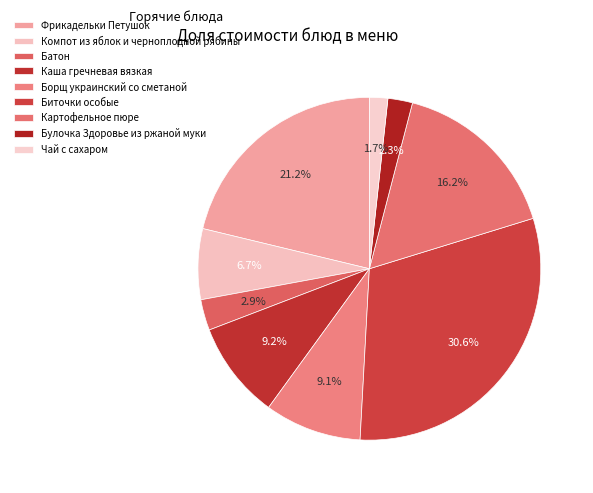

Is Борщ украинский со сметаной the majority of the pie?

No